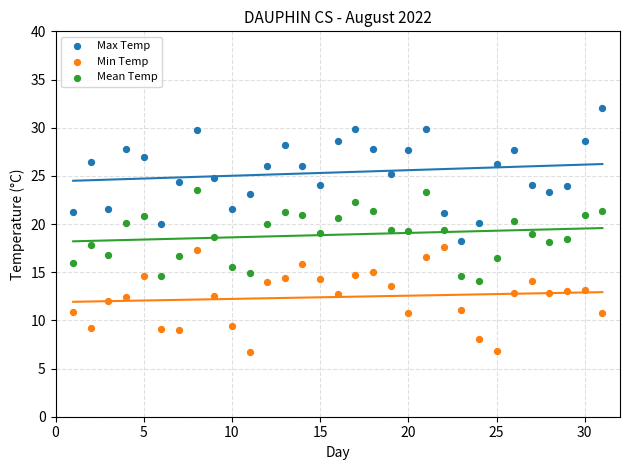

Across all data points, what is the range of Y values (max minus min)?

25.3